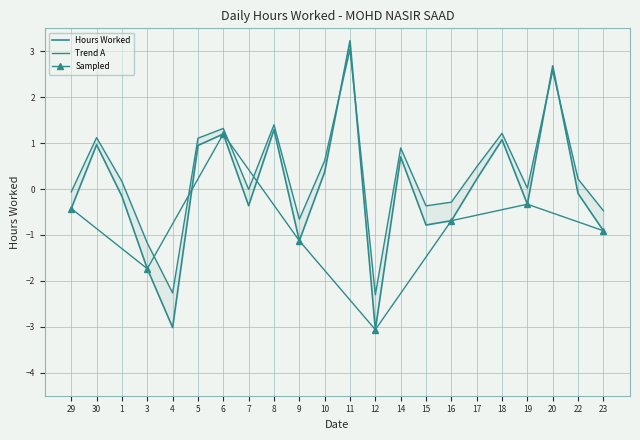

What is the minimum value shown in the chart?

-3.1